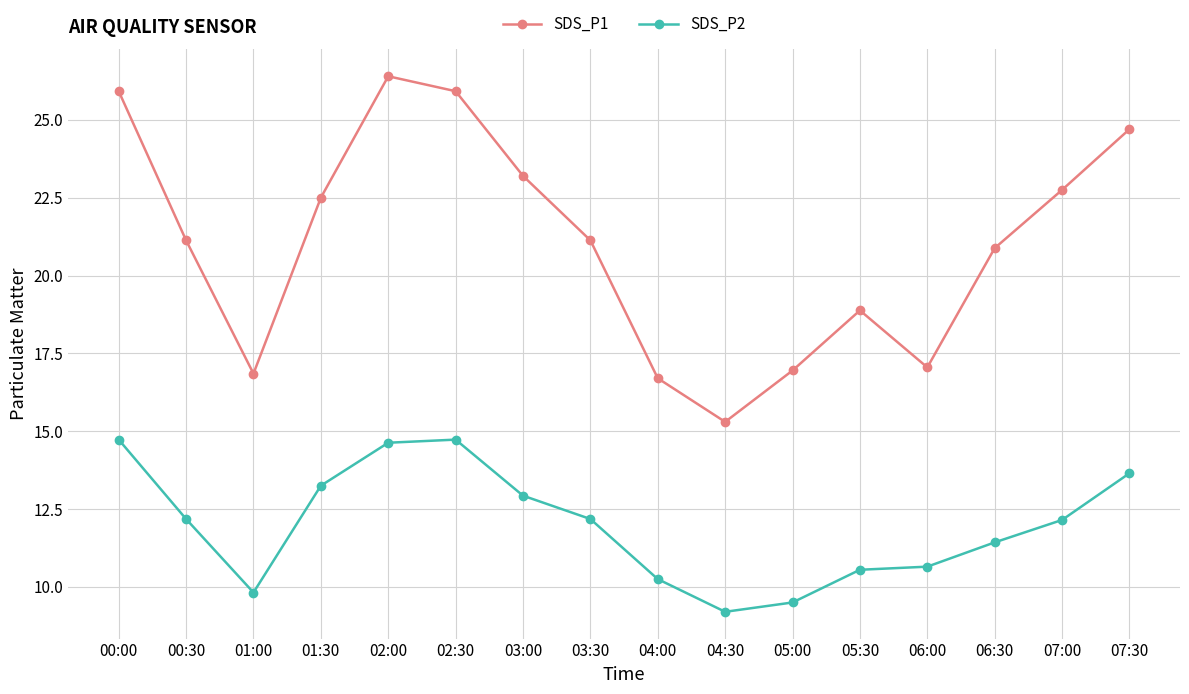

What is the value of the SDS_P2 point at the 13th from the left?

10.7